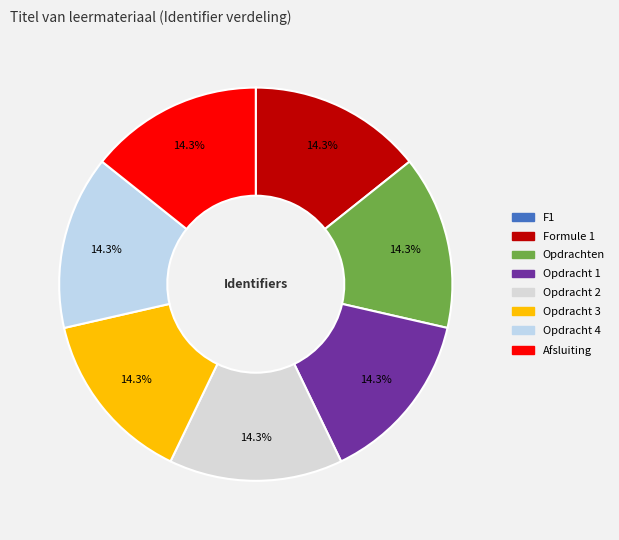

What is the total percentage of Formule 1 and Opdracht 1?

28.6%